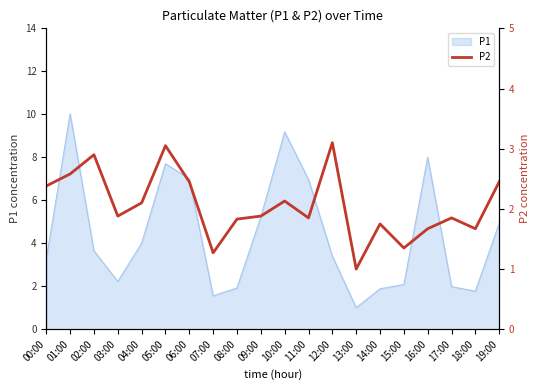

What position from the left is 09:00?

10